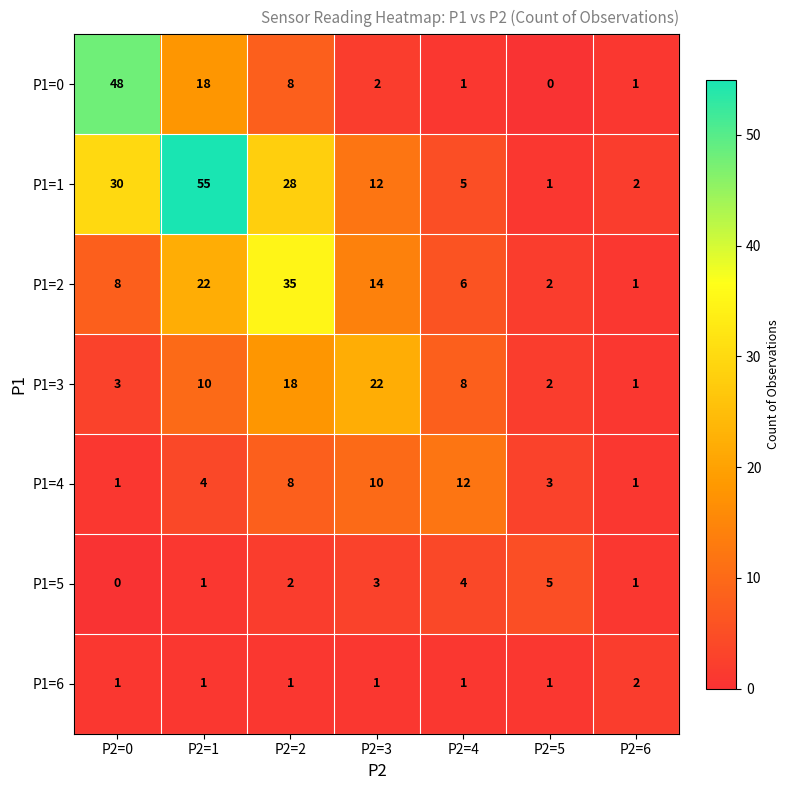

What is the difference between the maximum and minimum values in the P1=5 series?

5